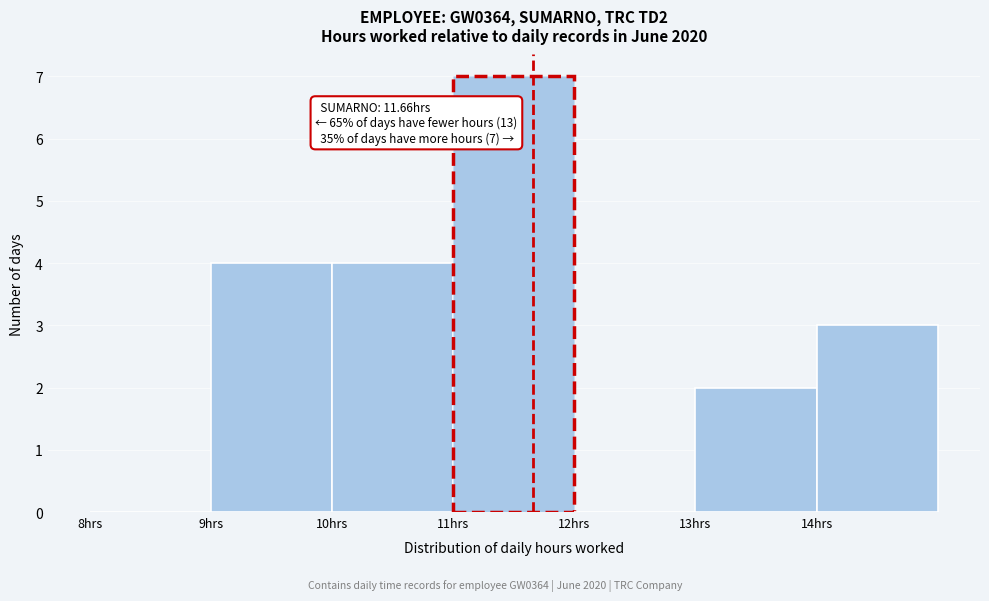

Over which range of the x-axis is the bar tallest?

11 to 12